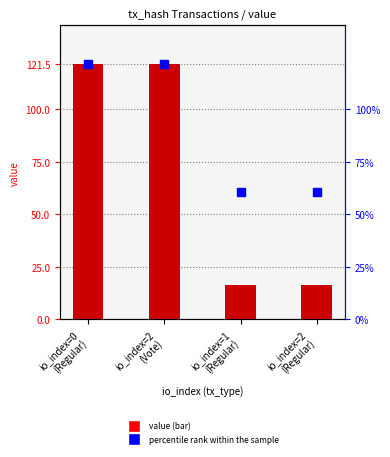

Is the value of percentile rank within the sample at io_index=1
(Regular) greater than the value of value at io_index=2
(Regular)?

Yes